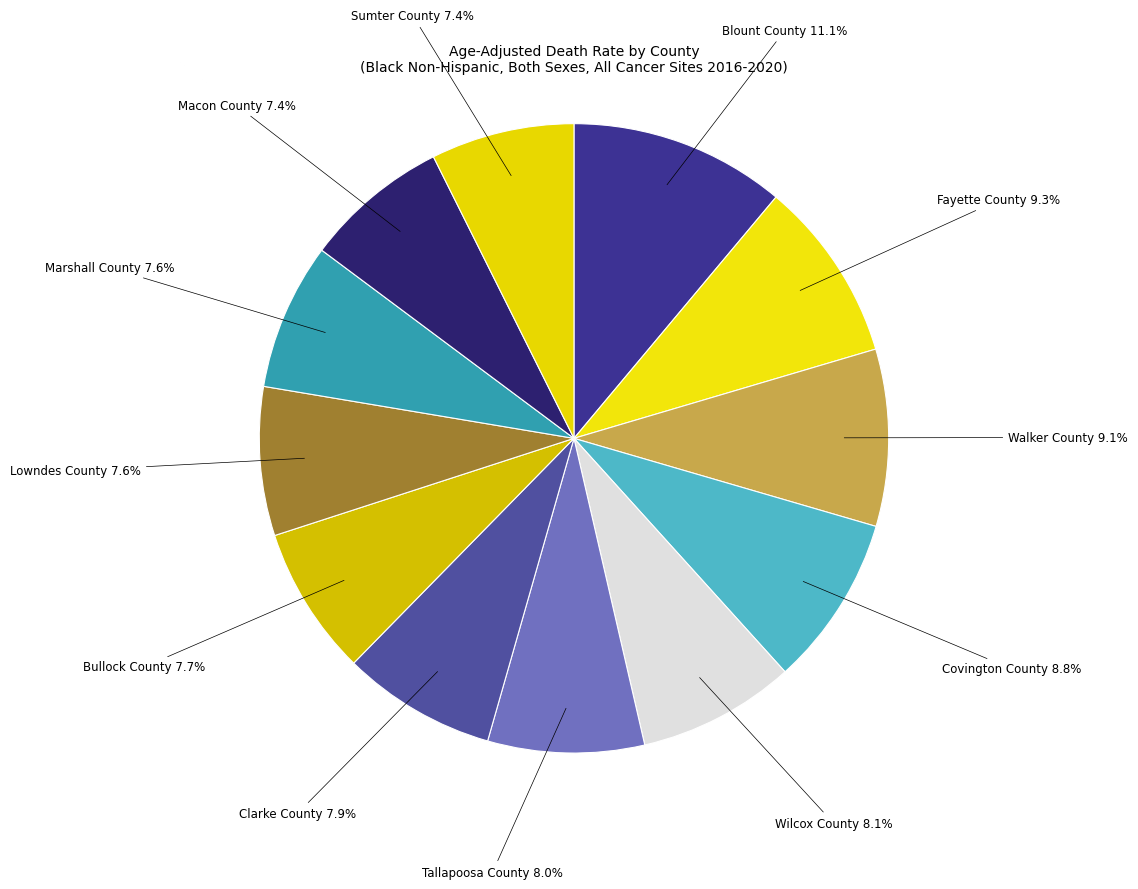

How many slices are in this pie chart?

12